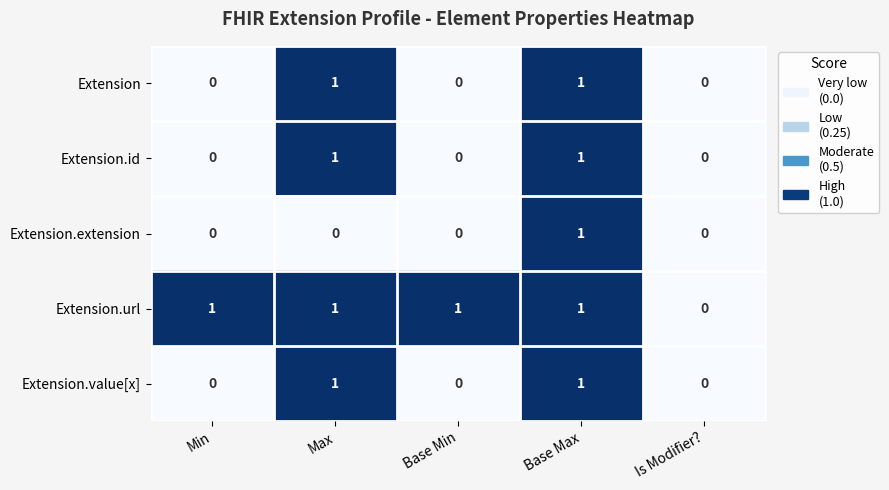

True or false: Extension.value[x] has a value of 1 at Base Min.

False